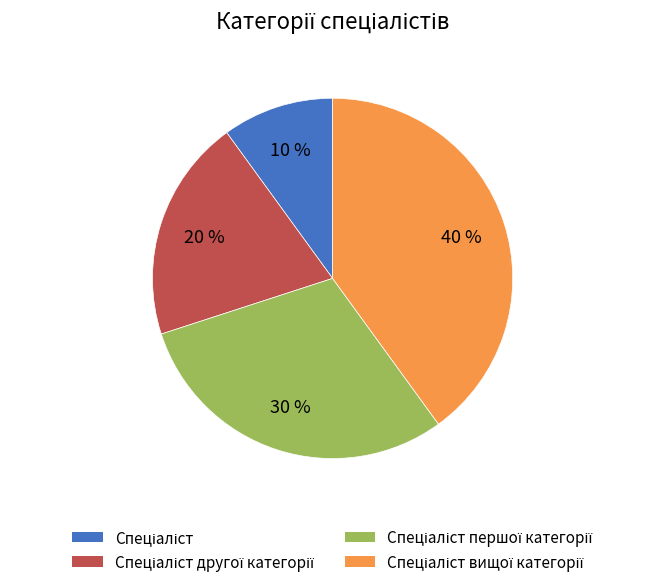

To the nearest percent, what is the difference between the largest and smallest slice percentages?

30%